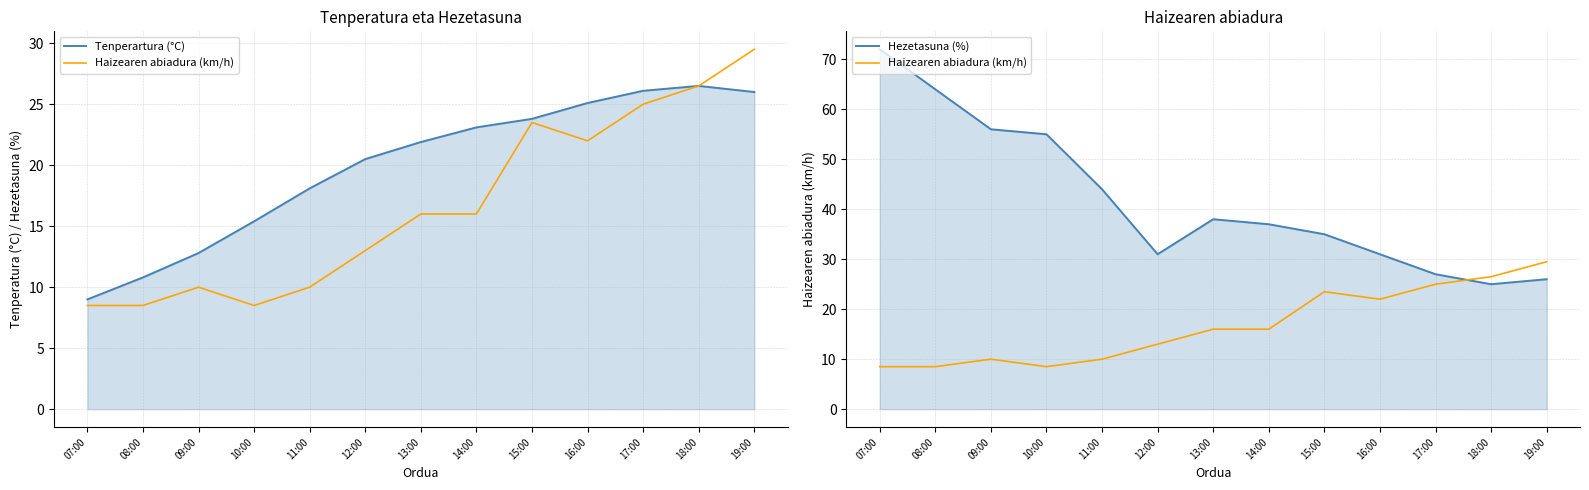

What is the difference between the Hezetasuna (%) values at 15:00 and 16:00?

4.0